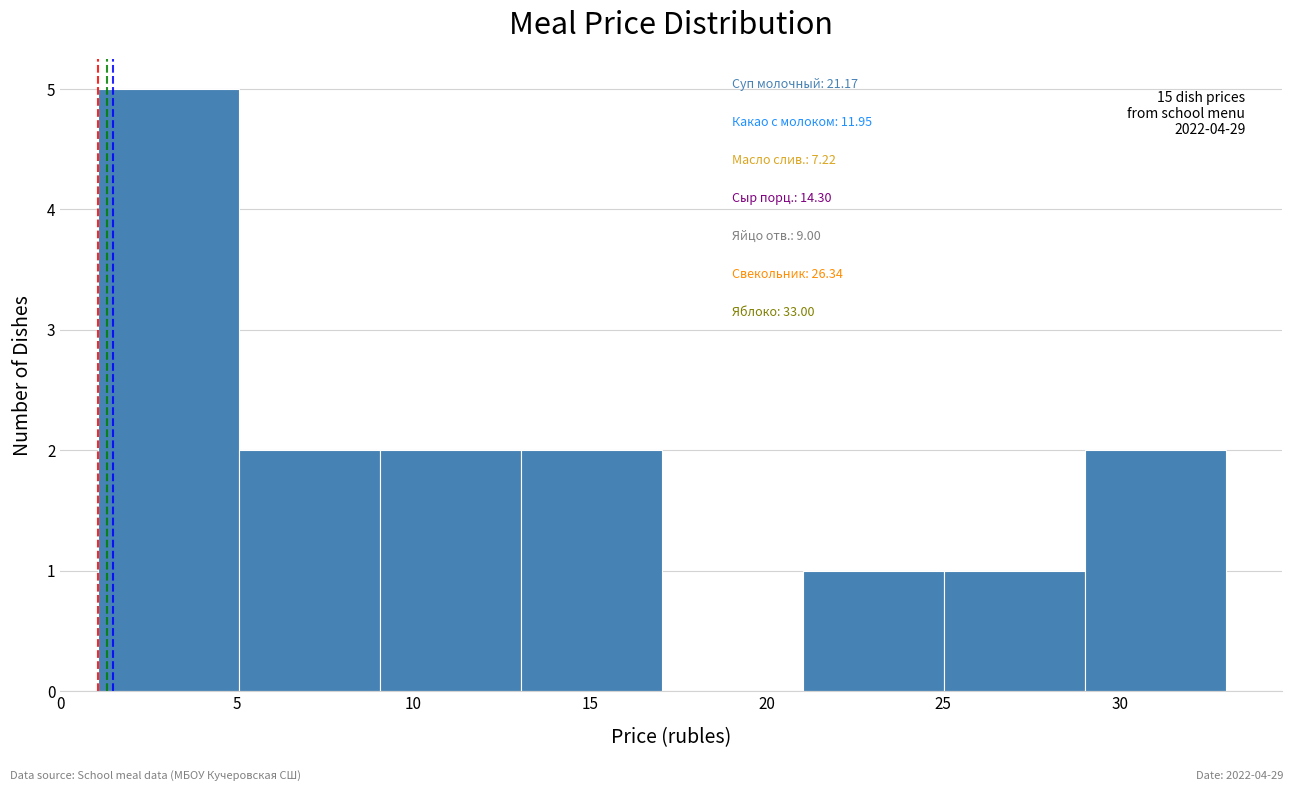

Over which range of the x-axis is the bar tallest?

1 to 5